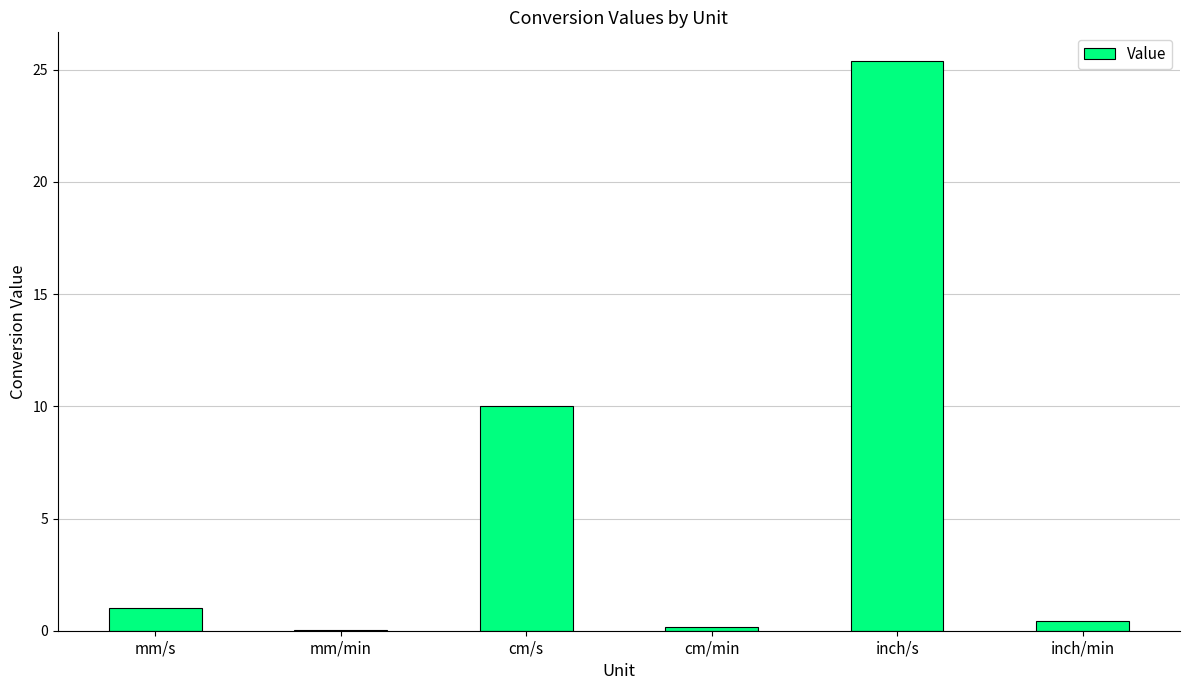

Where is the data nearest to the value 12?

cm/s